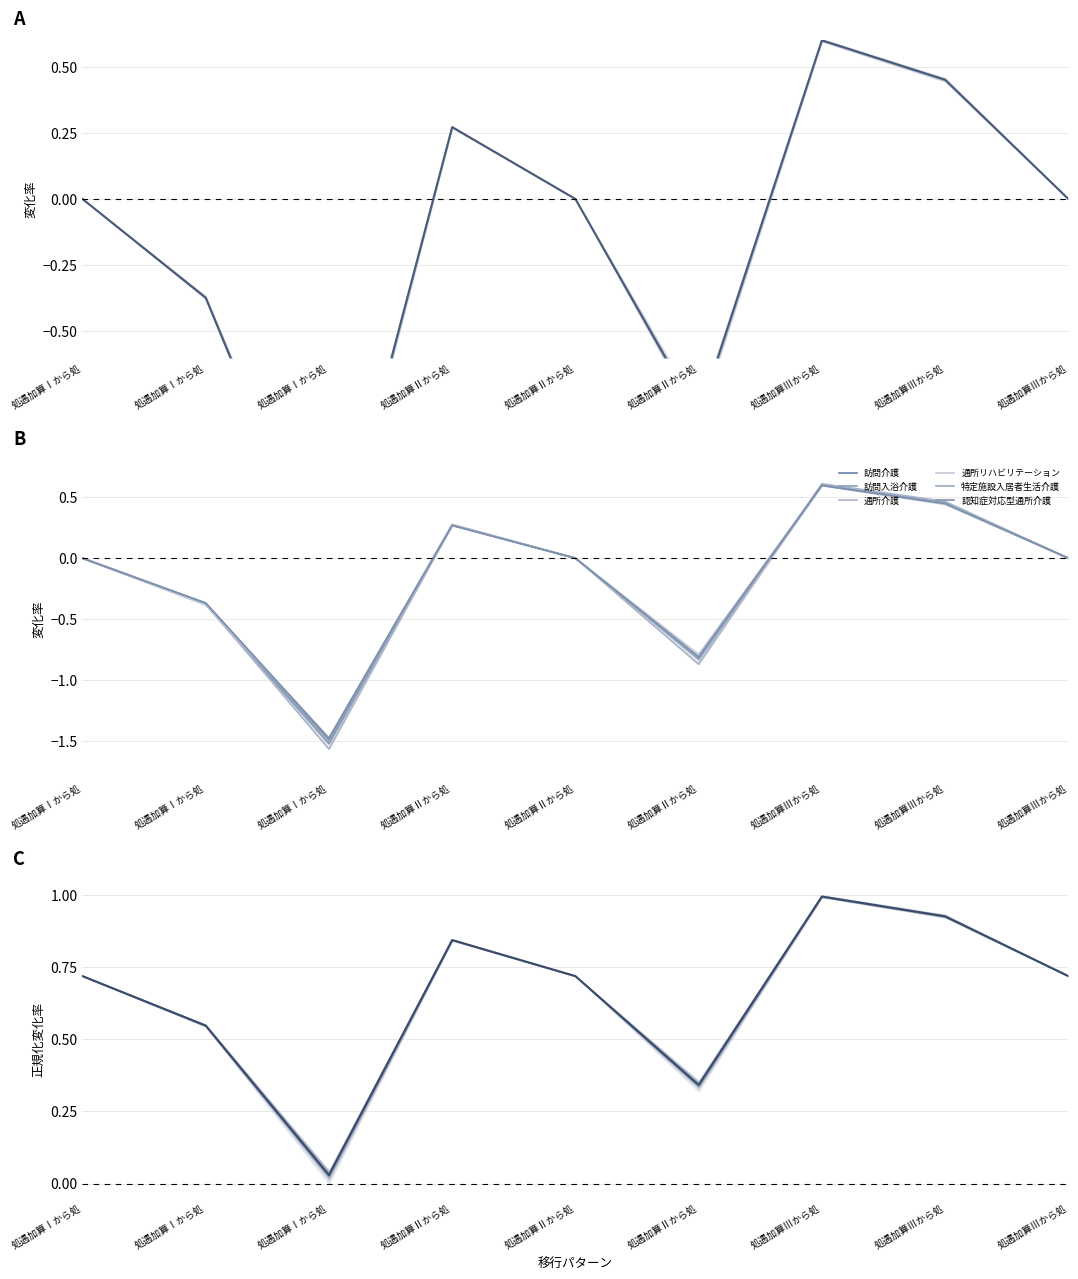

Between 処遇加算Ⅰから処 and 処遇加算Ⅲから処, which series saw the biggest shift?

通所介護